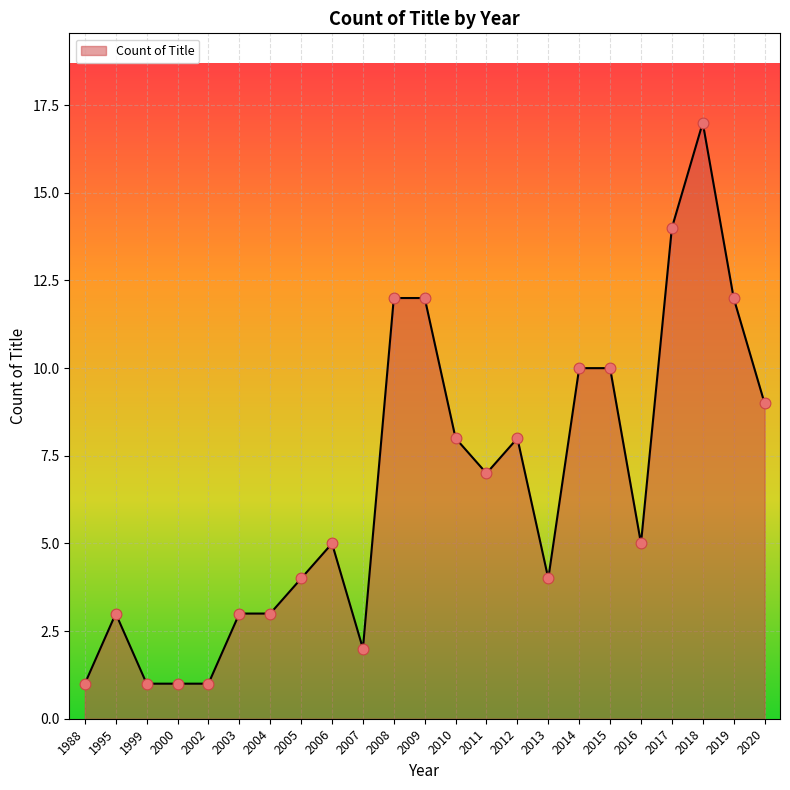

Between 2015 and 2003, which is larger?

2015